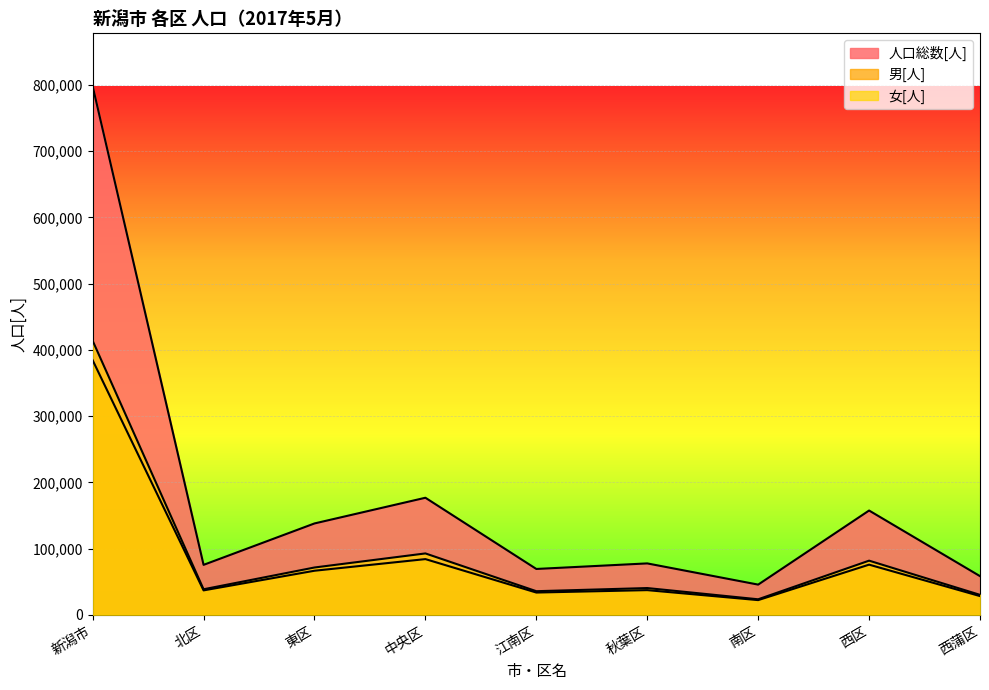

Is the value of 女[人] at 西蒲区 greater than the value of 人口総数[人] at 新潟市?

No